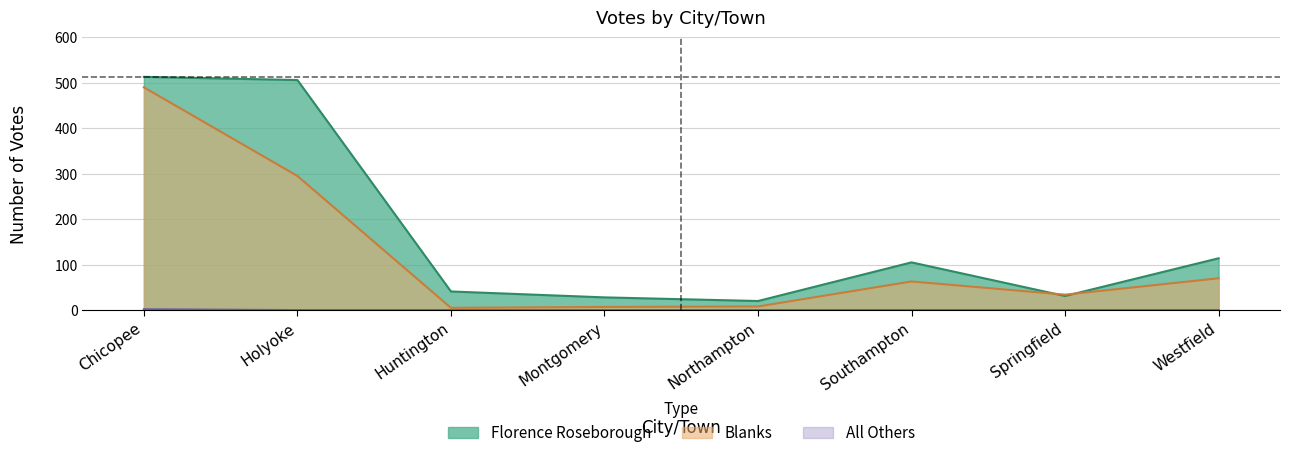

Count the number of categories in the chart.

8